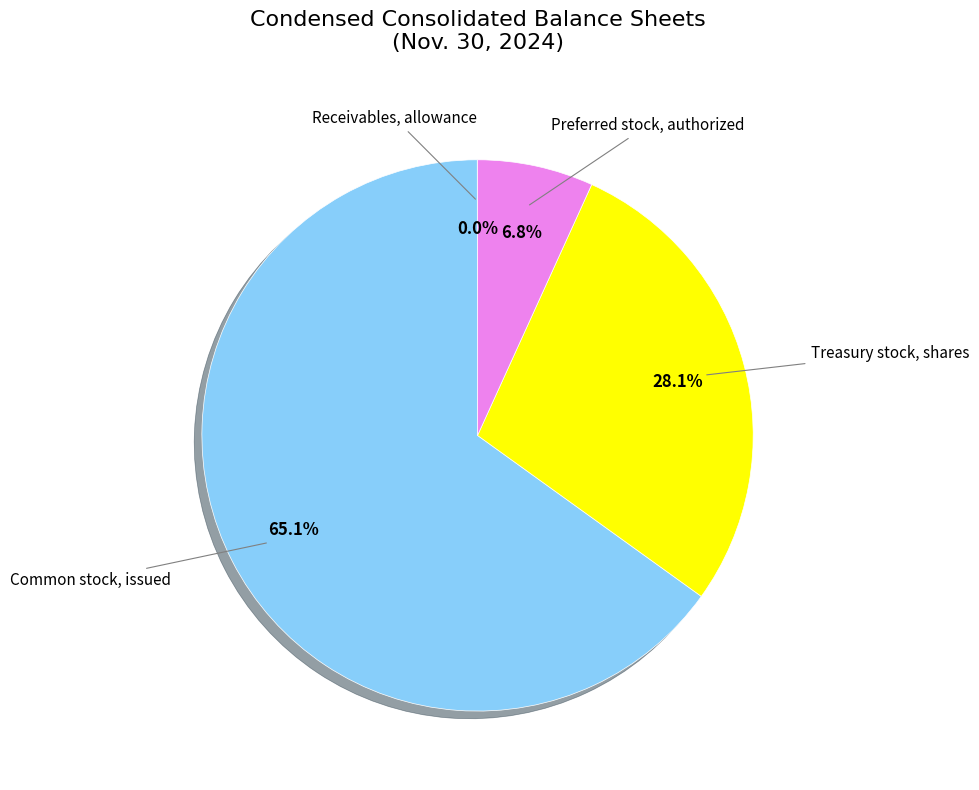

Is it true that Treasury stock, shares is 16% of the pie?

False